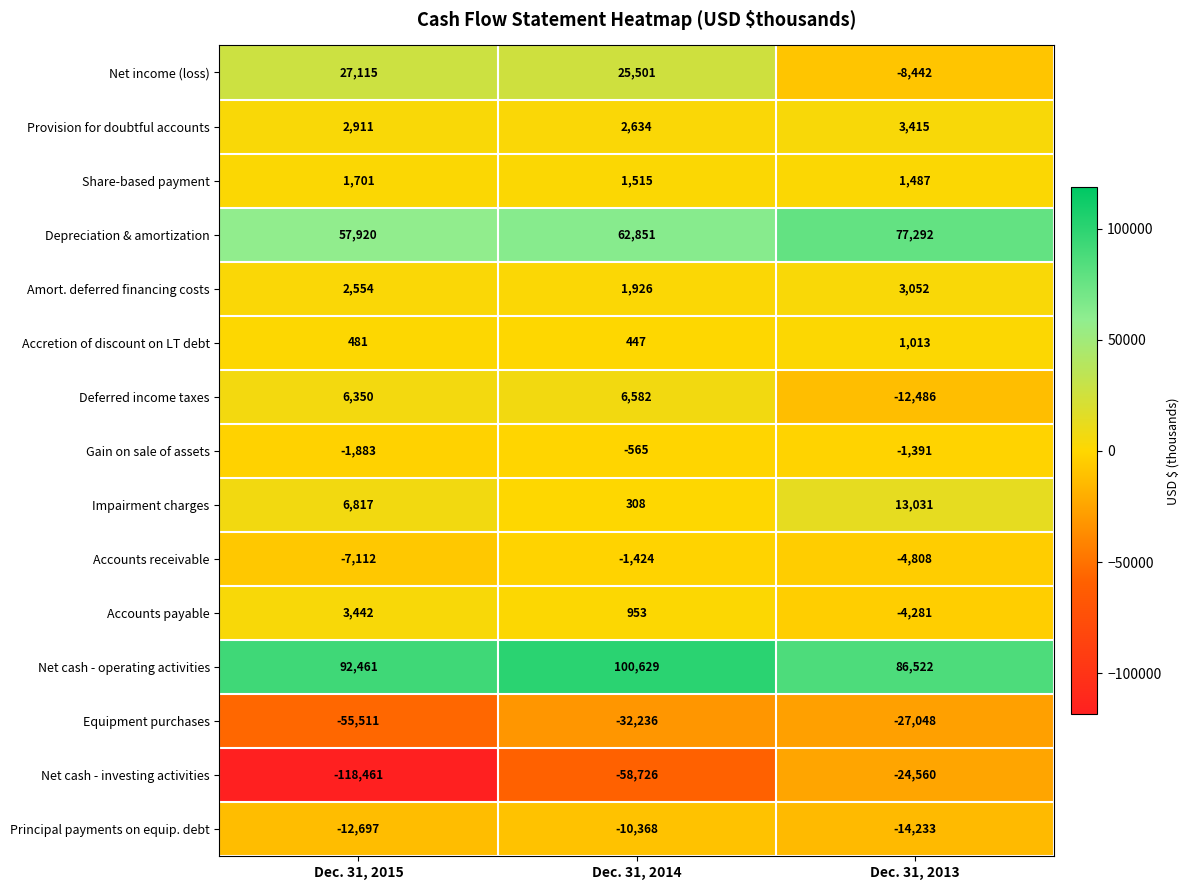

At which label does Accounts payable reach its peak?

Dec. 31, 2015